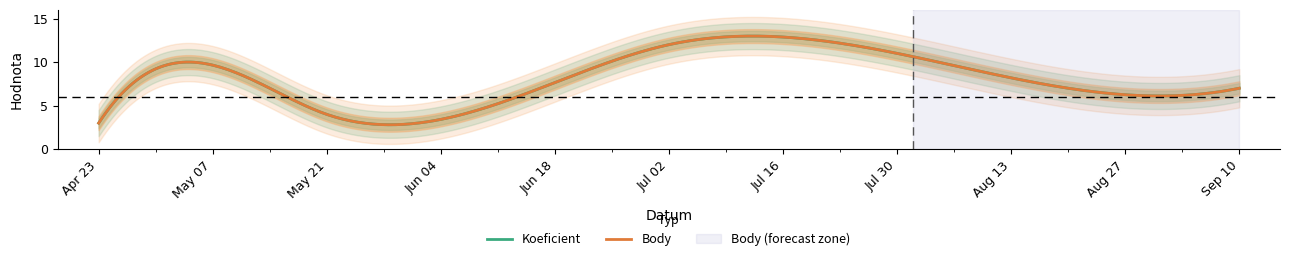

Rank the series by their maximum value, from highest to lowest.

Koeficient, Body